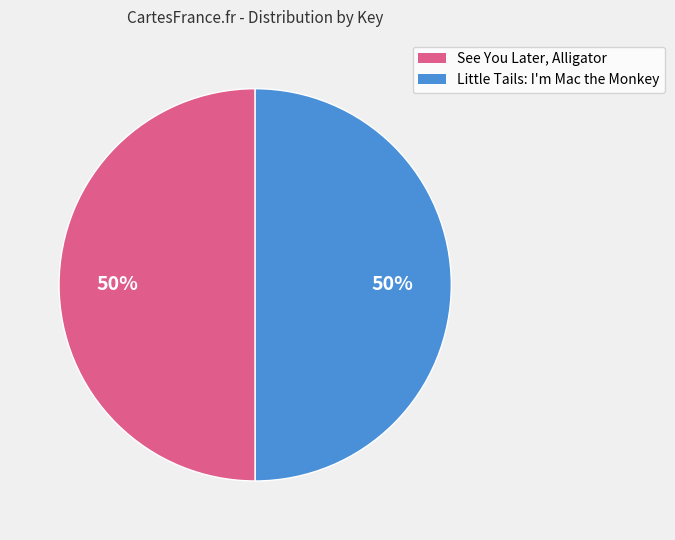

Combined, do Little Tails: I'm Mac the Monkey and See You Later, Alligator account for over 50%?

Yes